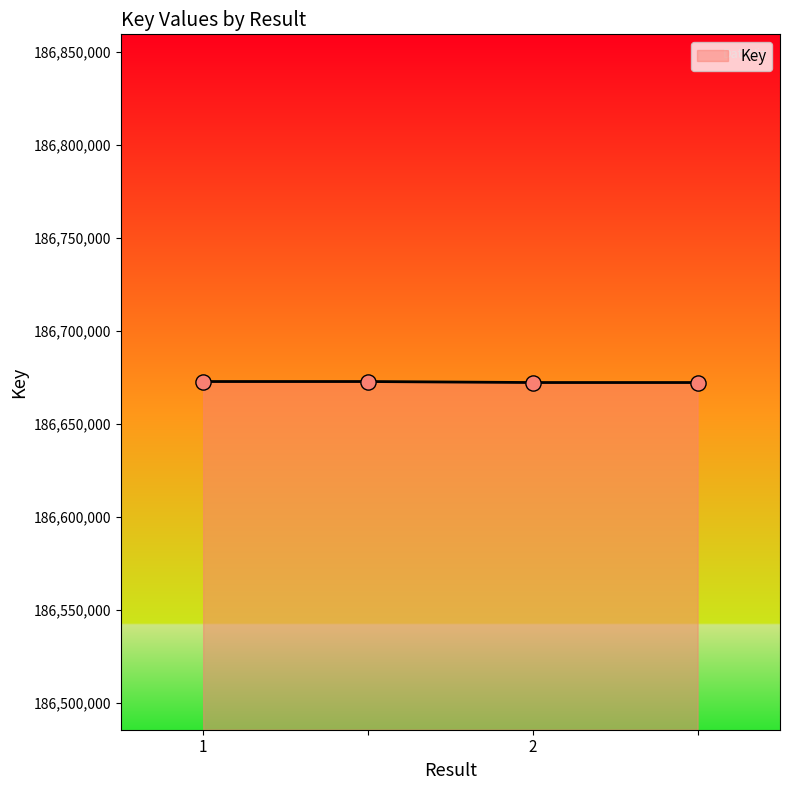

What is the maximum value shown in the chart?

186672816